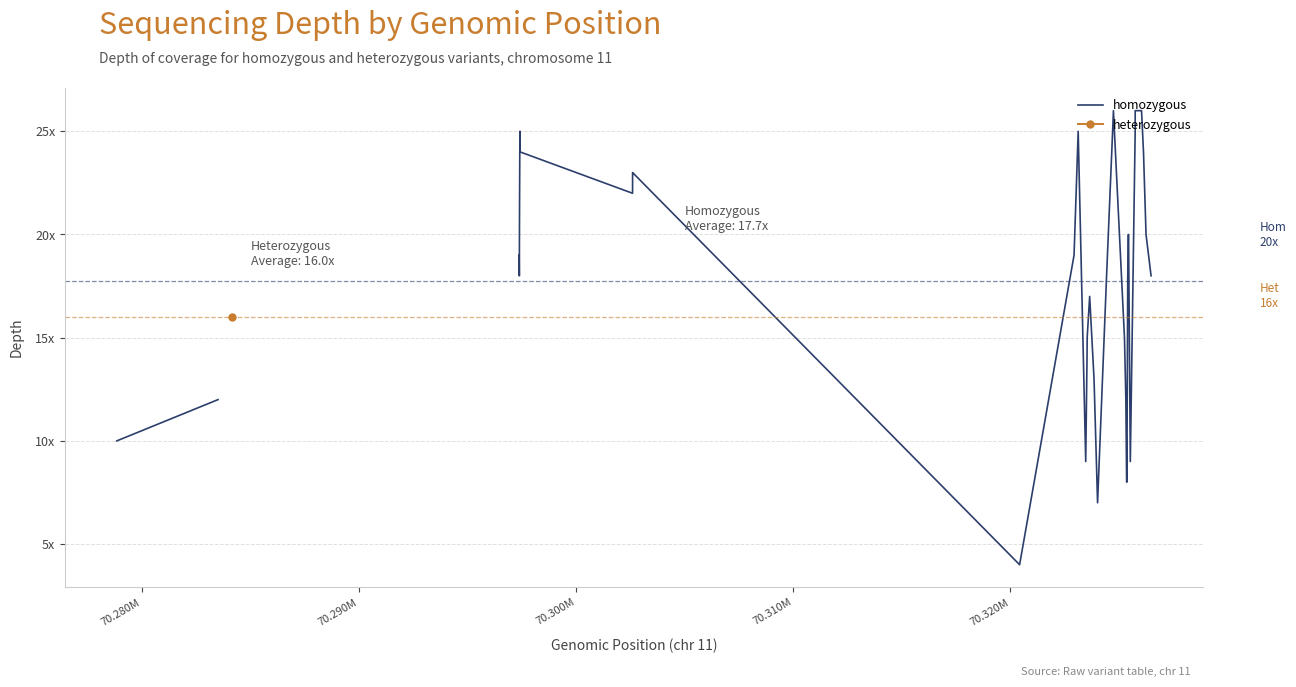

How many lines are shown in the chart?

2